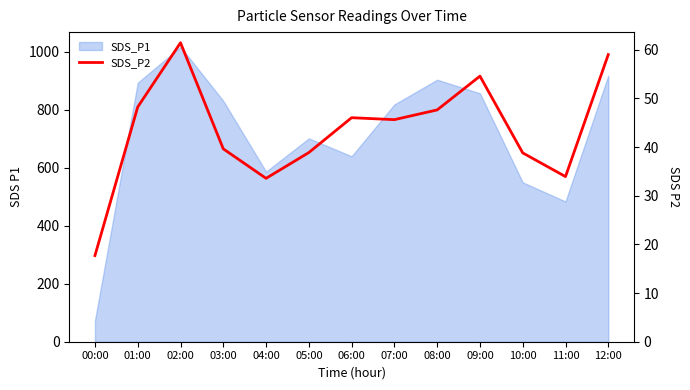

Reading left to right, list all the values displayed in this chart.

17.7	48.2	61.4	39.6	33.6	38.9	46.0	45.6	47.6	54.6	38.8	33.9	59.0